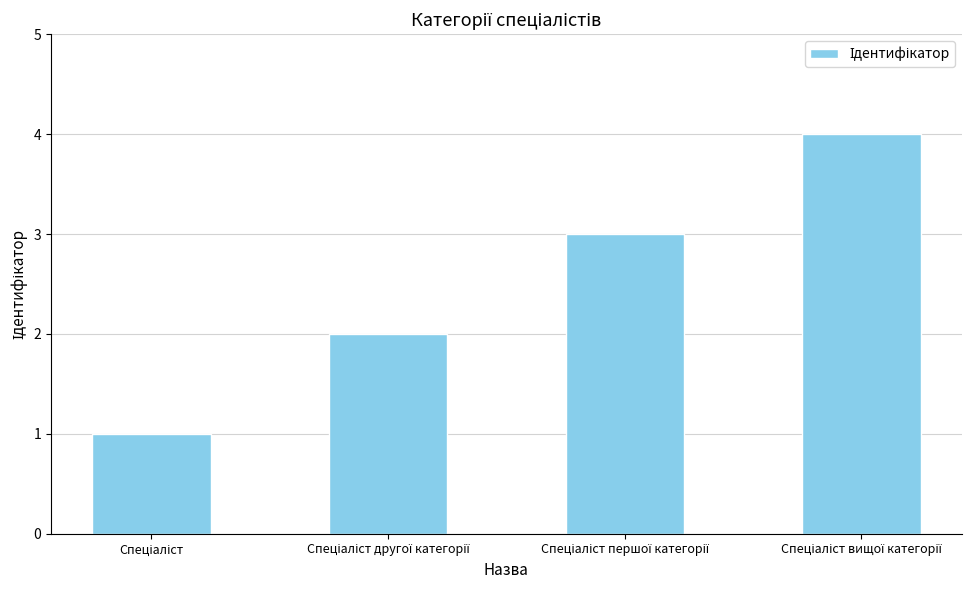

What is the greatest value displayed?

4